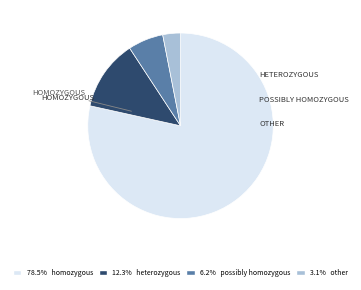

Is 3.1% other the majority of the pie?

No